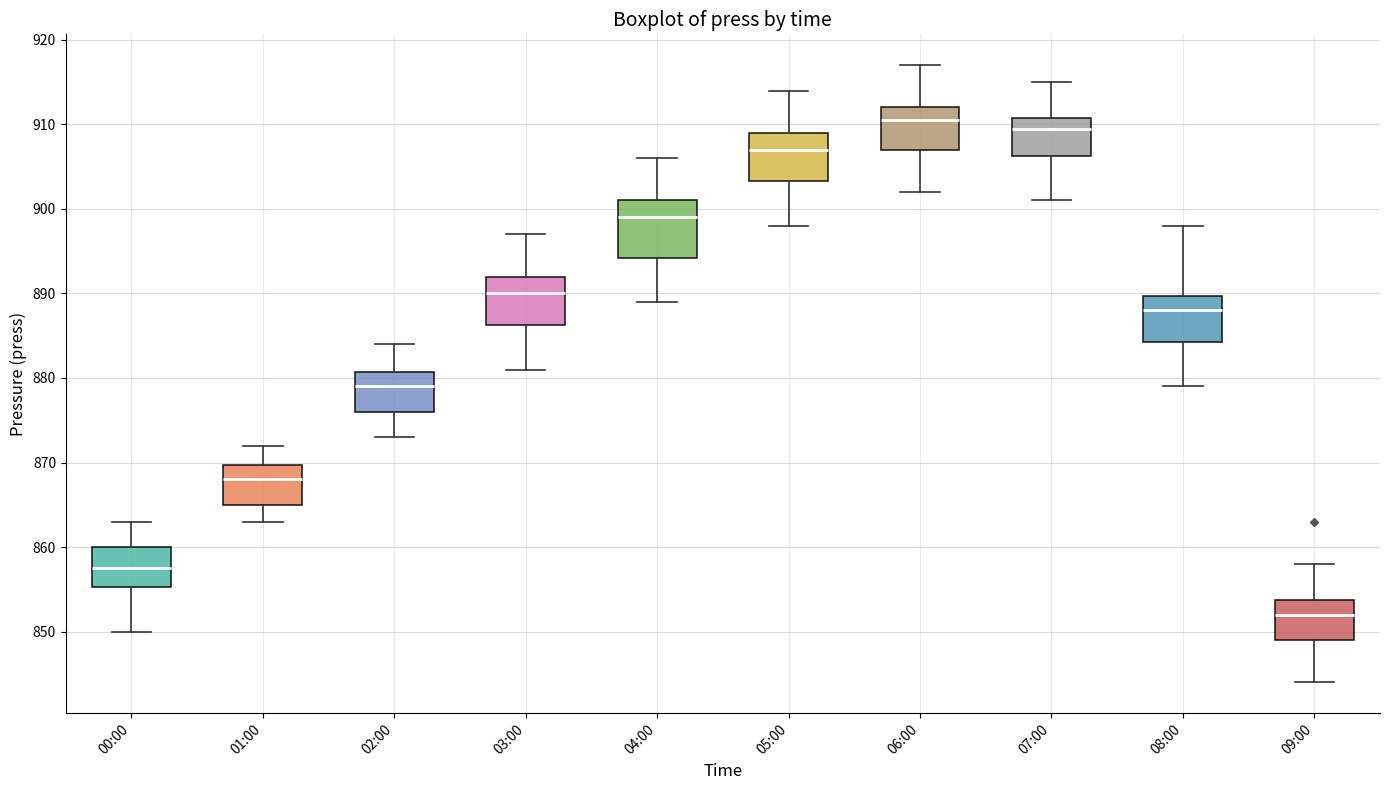

Which box has the highest median line?

06:00